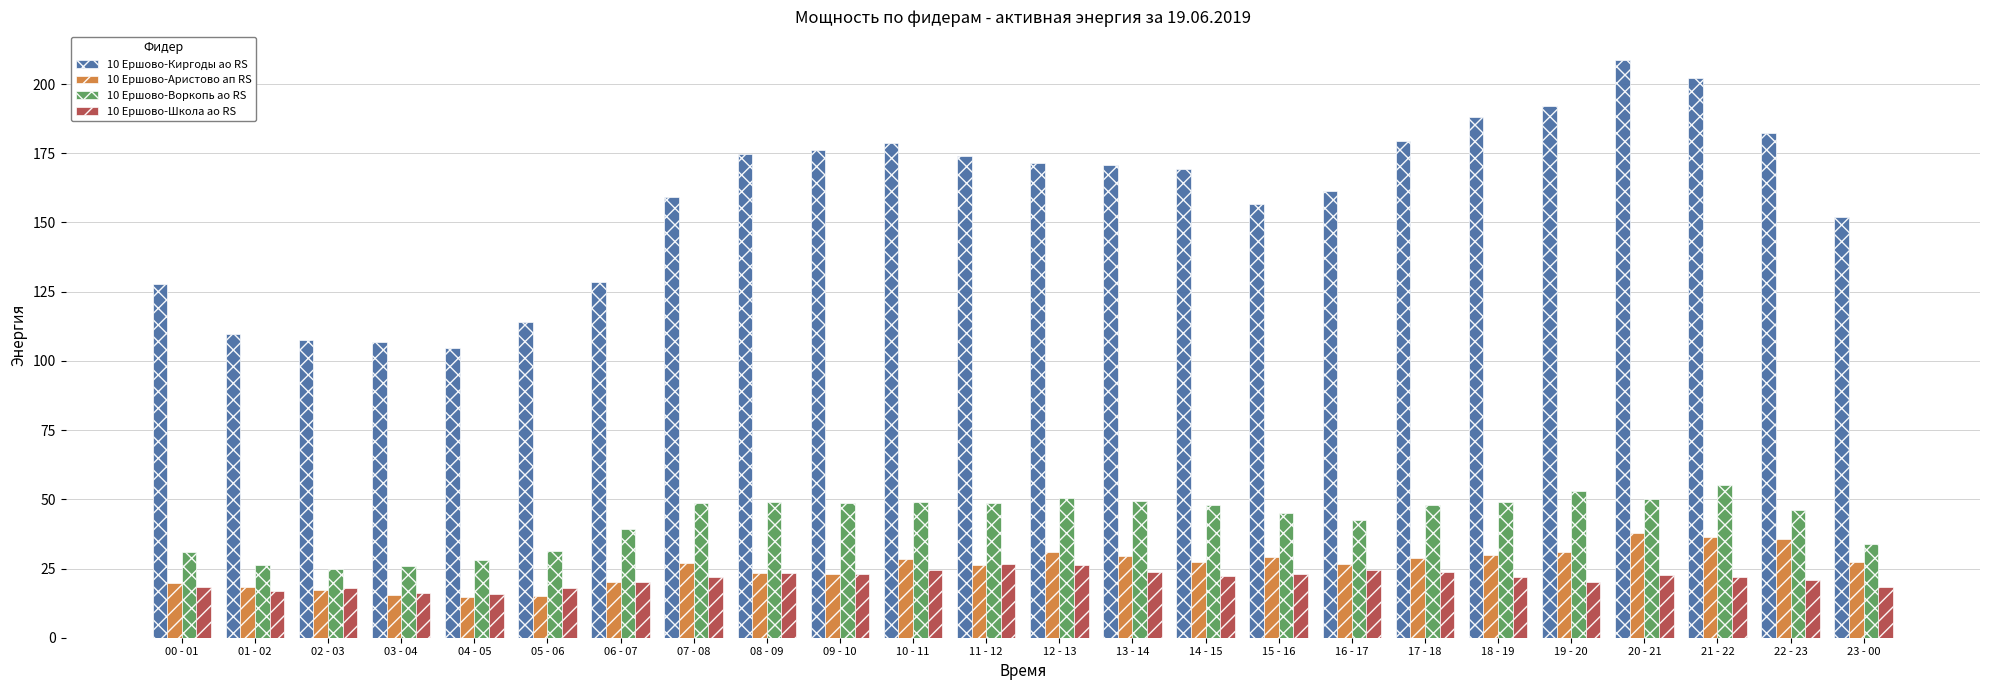

What is the maximum value shown in the chart?

208.6